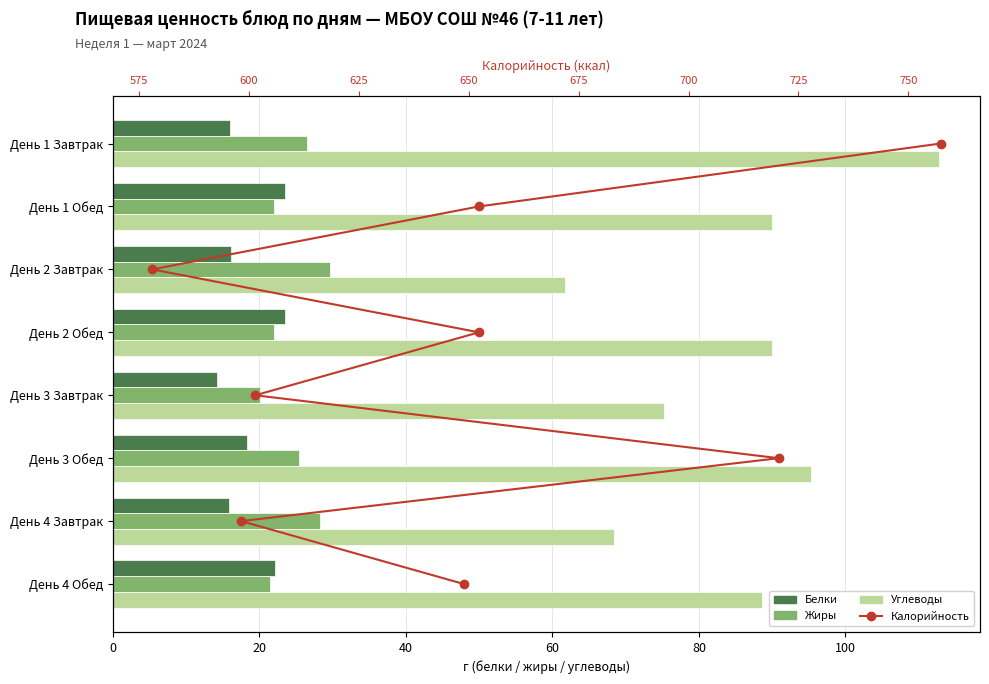

What is the lowest value of the Белки series?

14.2